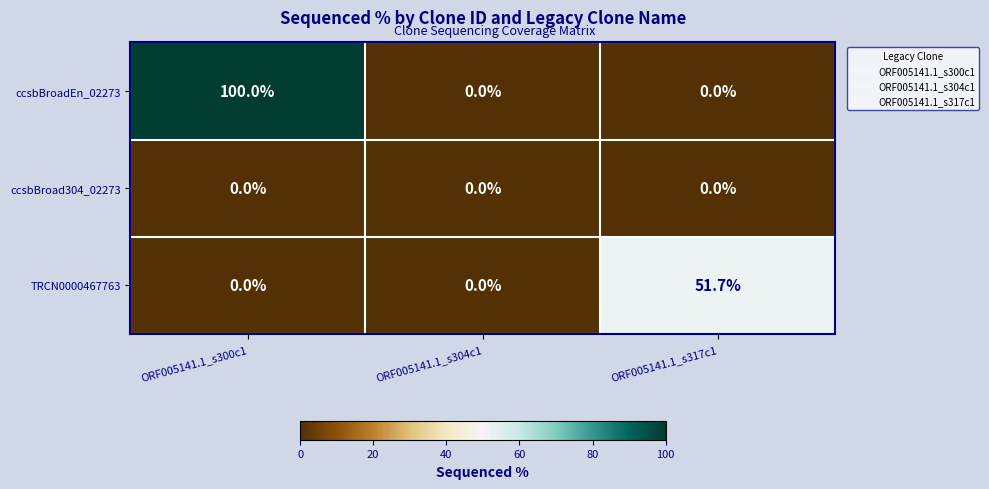

What is the average value of the ccsbBroadEn_02273 series?

33.3